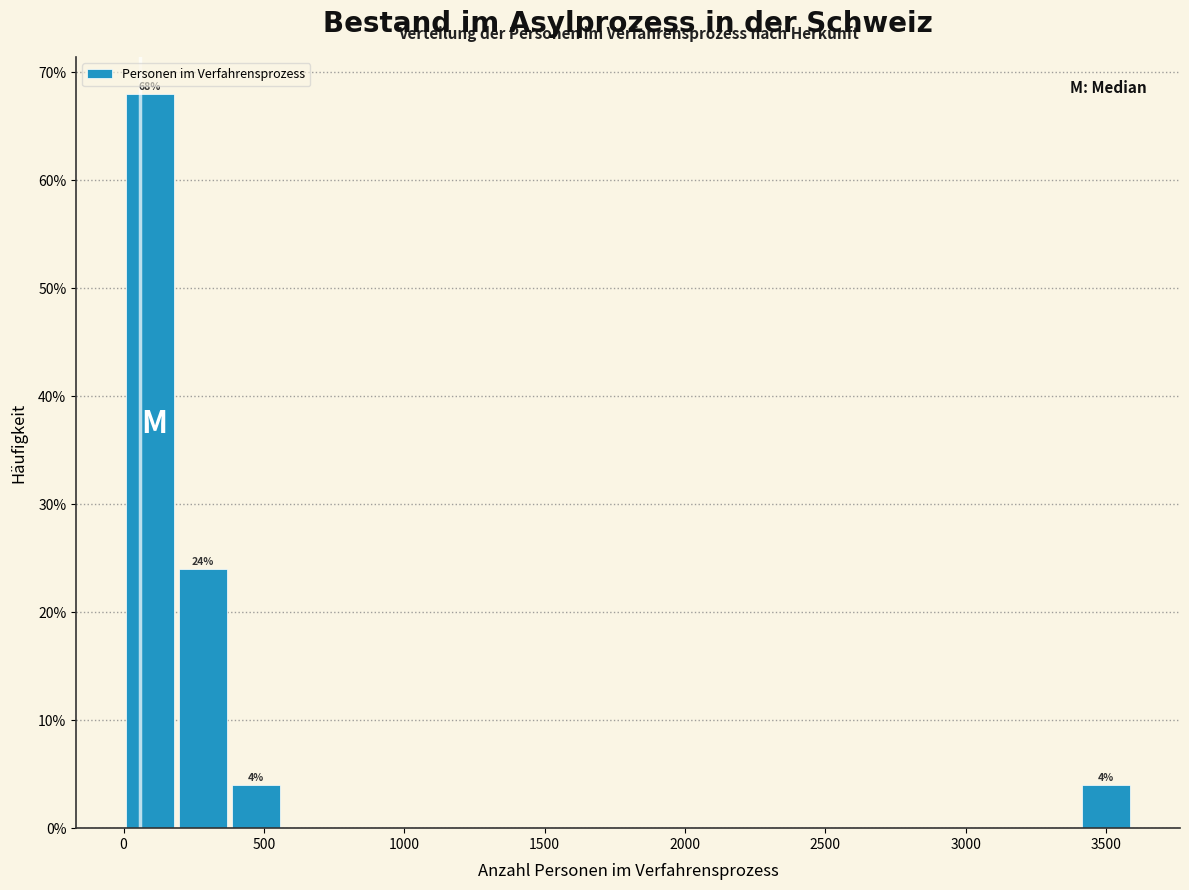

Read against the x-axis, roughly where is the centre of the tallest bar?

100